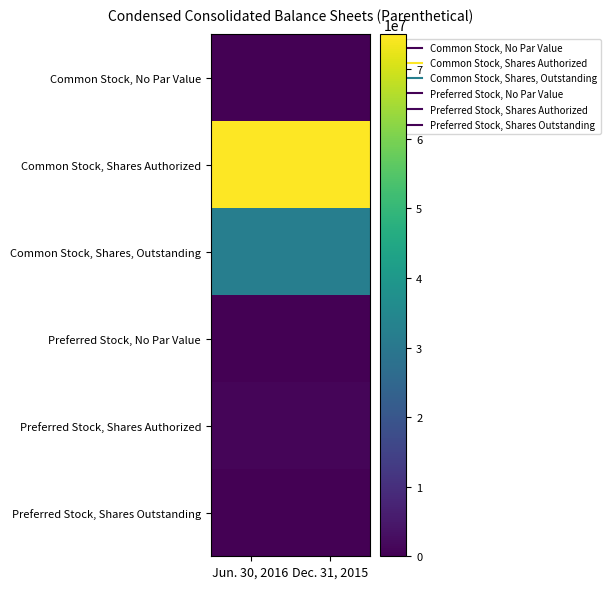

Which category has the lowest value across all series?

Jun. 30, 2016